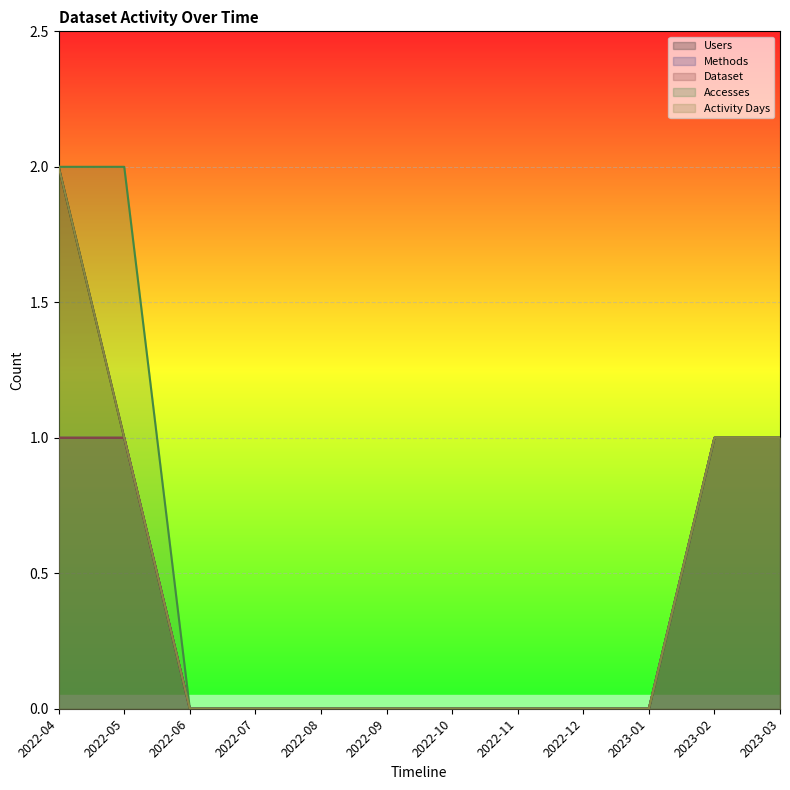

At 2023-02, list the series in order from largest to smallest.

Users, Methods, Dataset, Accesses, Activity Days